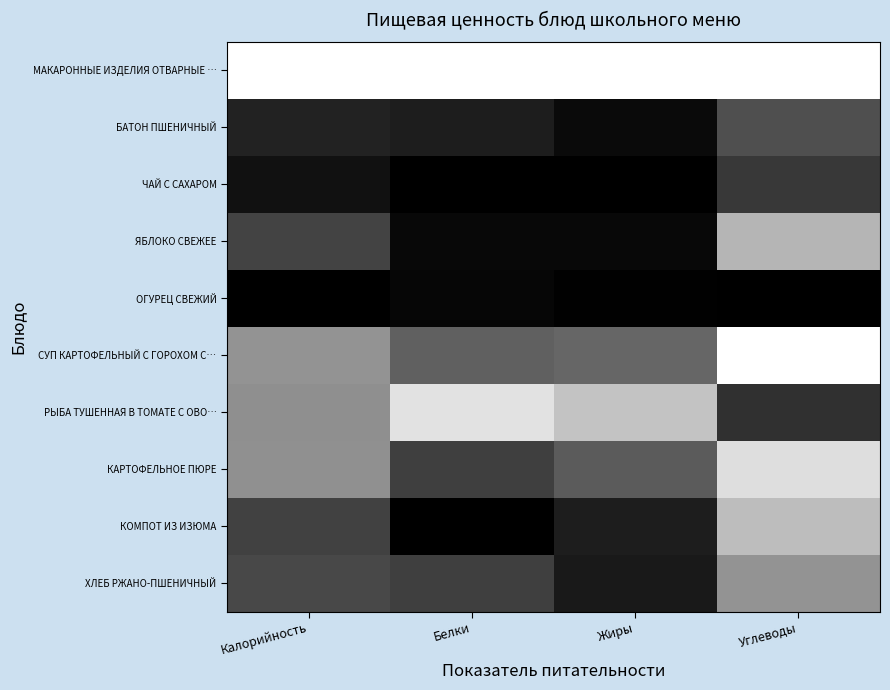

Reading right to left, what are all the values shown in this chart?

МАКАРОННЫЕ ИЗДЕЛИЯ ОТВАРНЫЕ …: Углеводы=1.0	Жиры=1.0	Белки=1.0	Калорийность=1.0
БАТОН ПШЕНИЧНЫЙ: Углеводы=0.3	Жиры=0.0	Белки=0.1	Калорийность=0.1
ЧАЙ С САХАРОМ: Углеводы=0.2	Жиры=0.0	Белки=0.0	Калорийность=0.1
ЯБЛОКО СВЕЖЕЕ: Углеводы=0.7	Жиры=0.0	Белки=0.0	Калорийность=0.3
ОГУРЕЦ СВЕЖИЙ: Углеводы=0.0	Жиры=0.0	Белки=0.0	Калорийность=0.0
СУП КАРТОФЕЛЬНЫЙ С ГОРОХОМ С…: Углеводы=1.0	Жиры=0.4	Белки=0.4	Калорийность=0.6
РЫБА ТУШЕННАЯ В ТОМАТЕ С ОВО…: Углеводы=0.2	Жиры=0.8	Белки=0.9	Калорийность=0.6
КАРТОФЕЛЬНОЕ ПЮРЕ: Углеводы=0.9	Жиры=0.4	Белки=0.2	Калорийность=0.6
КОМПОТ ИЗ ИЗЮМА: Углеводы=0.7	Жиры=0.1	Белки=0.0	Калорийность=0.3
ХЛЕБ РЖАНО-ПШЕНИЧНЫЙ: Углеводы=0.6	Жиры=0.1	Белки=0.2	Калорийность=0.3